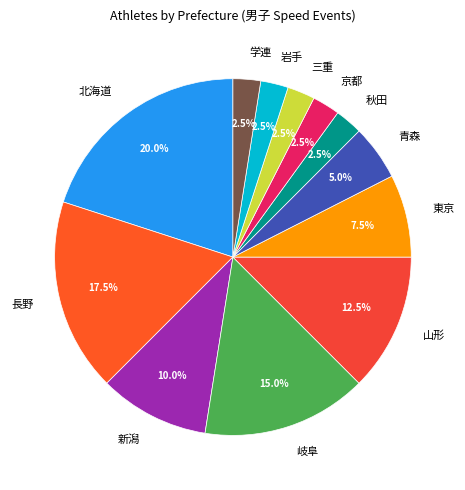

What is the largest slice in the pie chart?

北海道